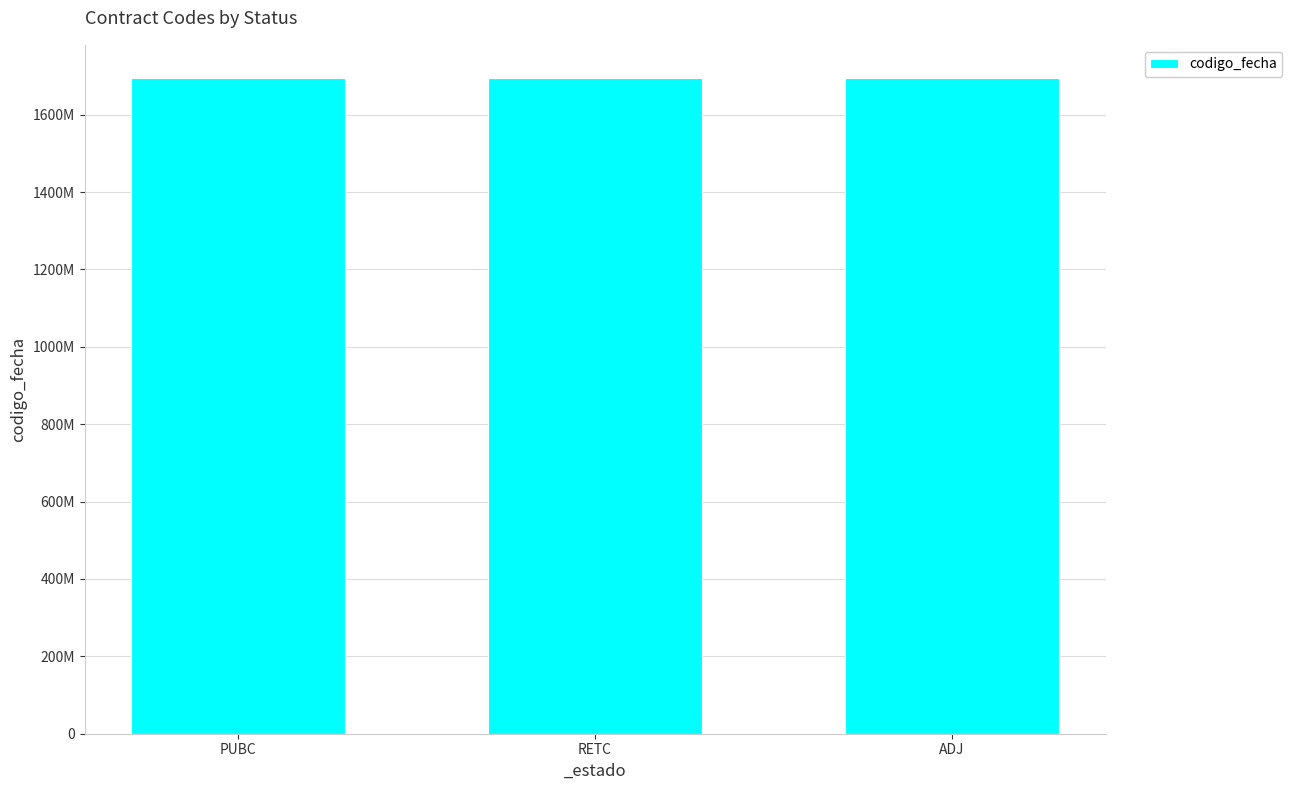

What is the difference between the maximum and minimum values?

1816188